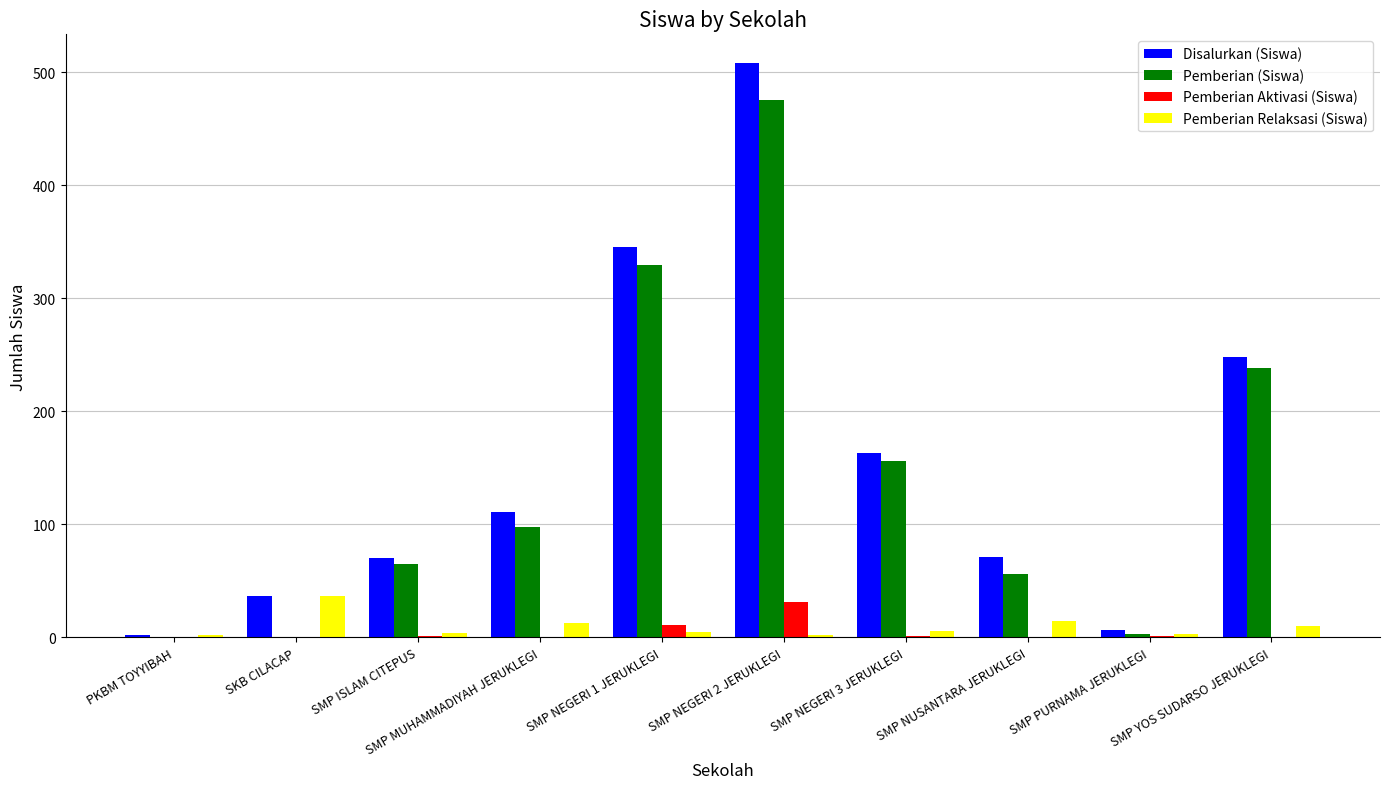

What is the sum of all Disalurkan (Siswa) values?

1562